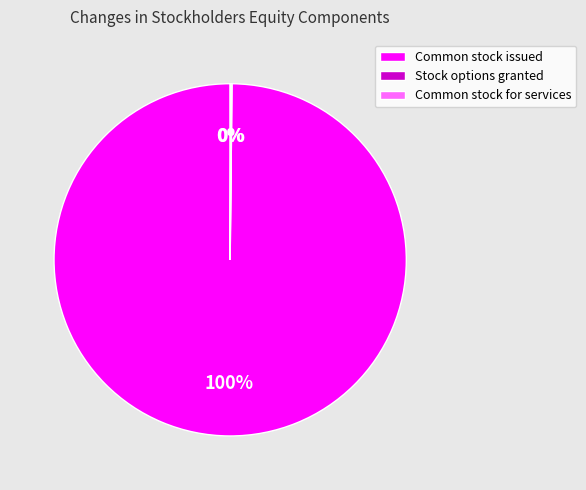

What percentage is the Common stock issued slice, to the nearest percent?

100%